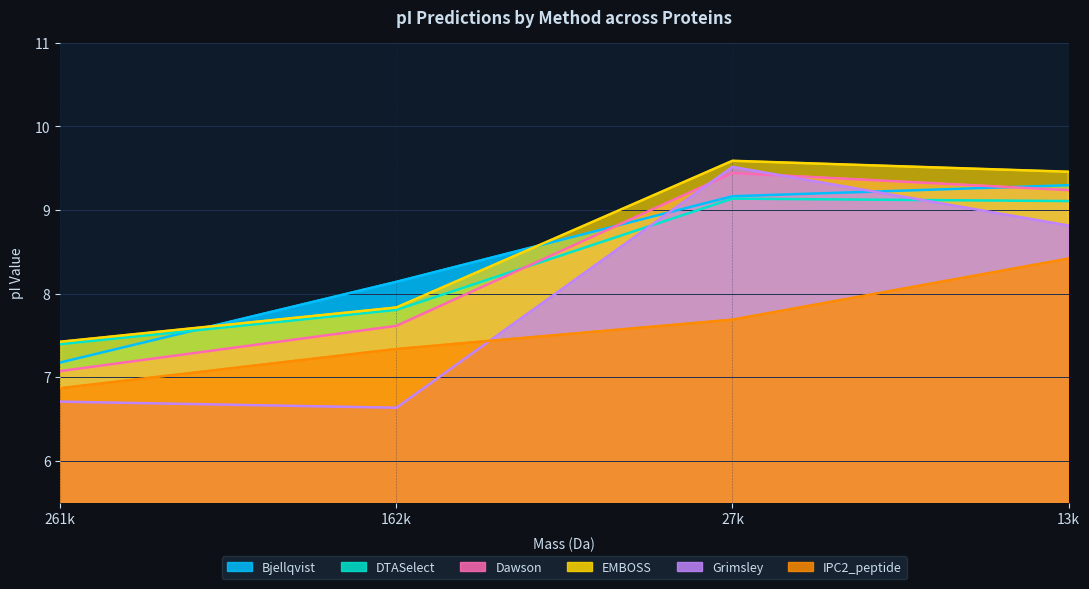

Which series has the widest spread of values?

Grimsley